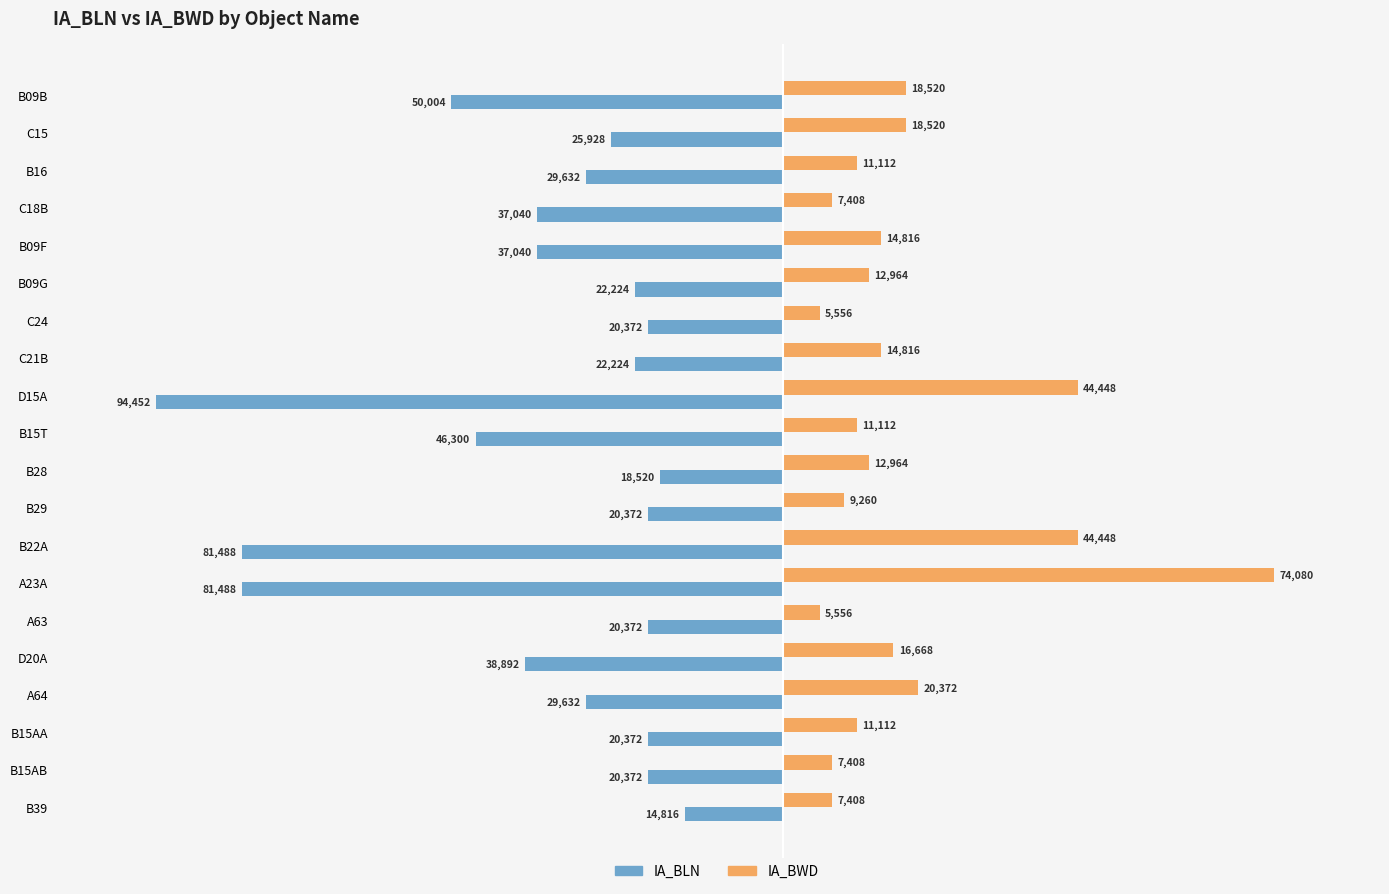

Which series changed the most between B28 and B39?

IA_BWD